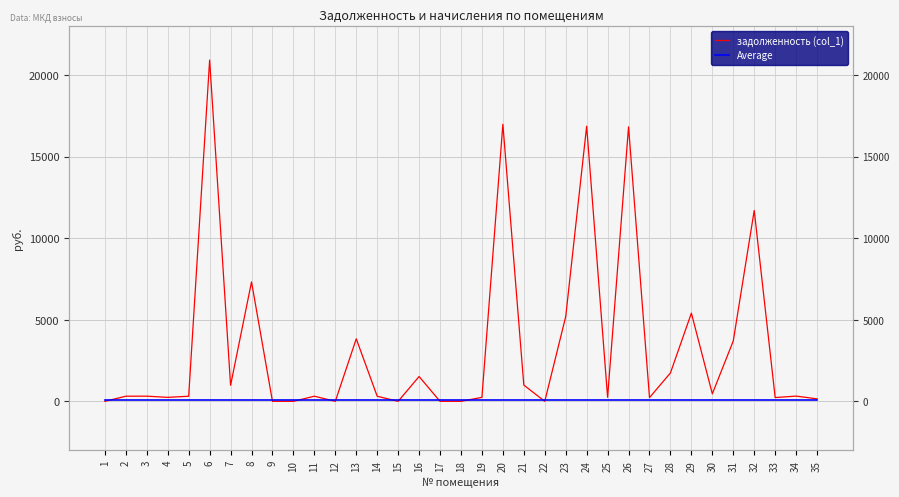

What is the average value of the задолженность (col_1) series?

3363.0